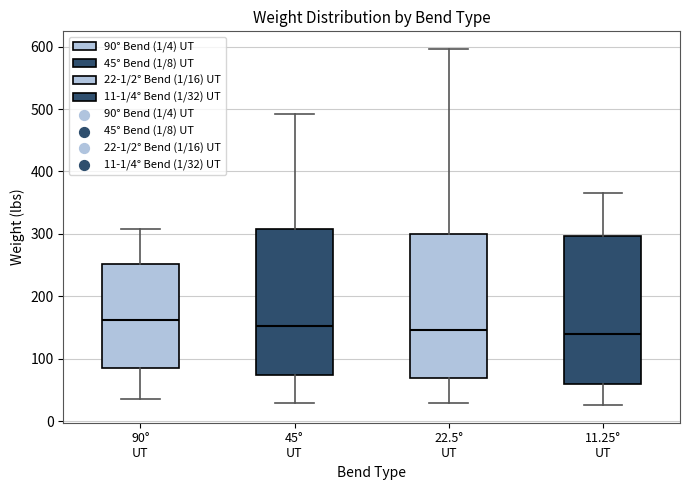

Where is the upper edge of the box for 22.5° UT on the y-axis? The values are not printed on the chart, so give them approximately, as read against the axis.

300